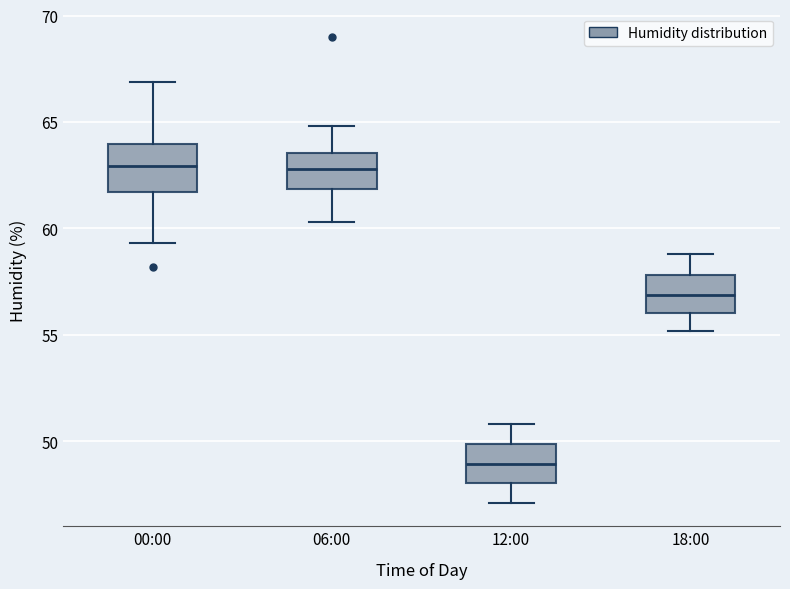

Where is the lower edge of the box for 12:00 on the y-axis? The values are not printed on the chart, so give them approximately, as read against the axis.

48.0